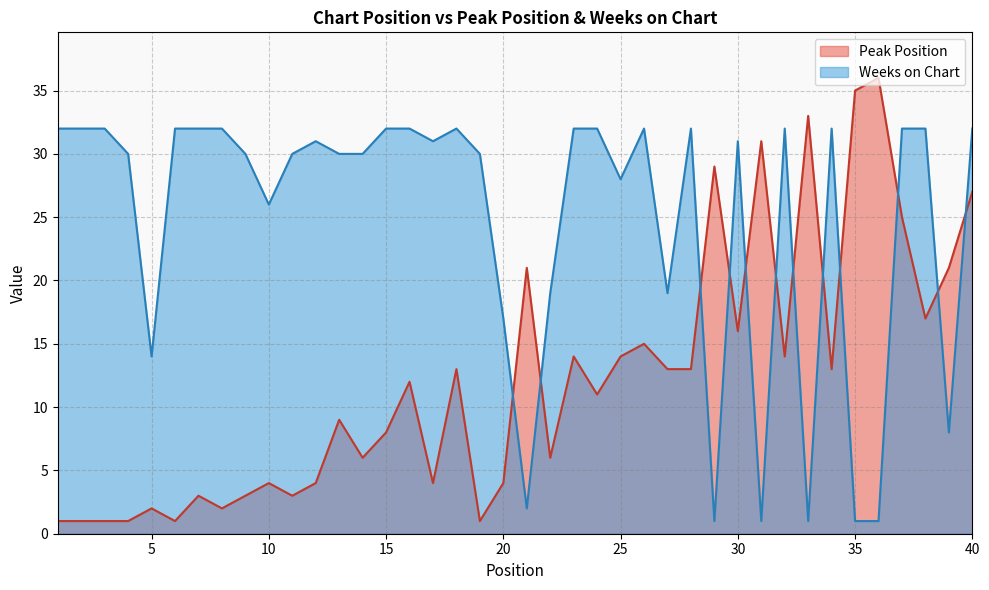

What is the greatest value displayed?

36